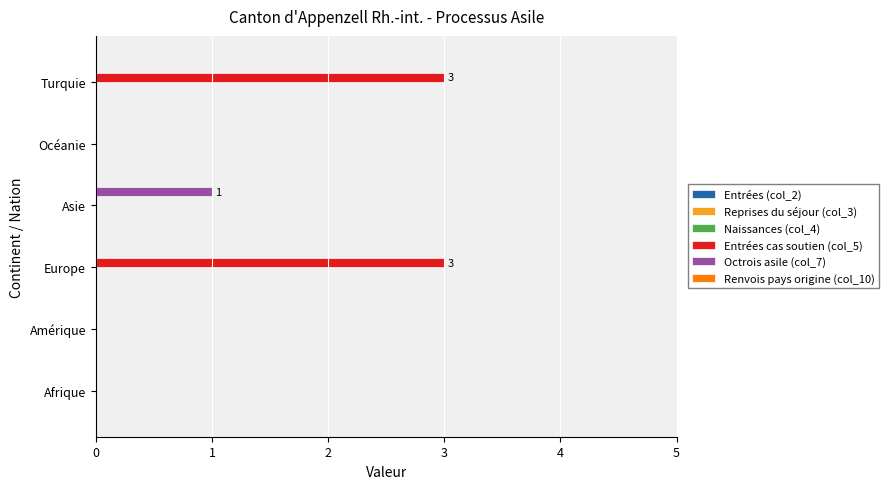

What is the greatest value displayed?

3